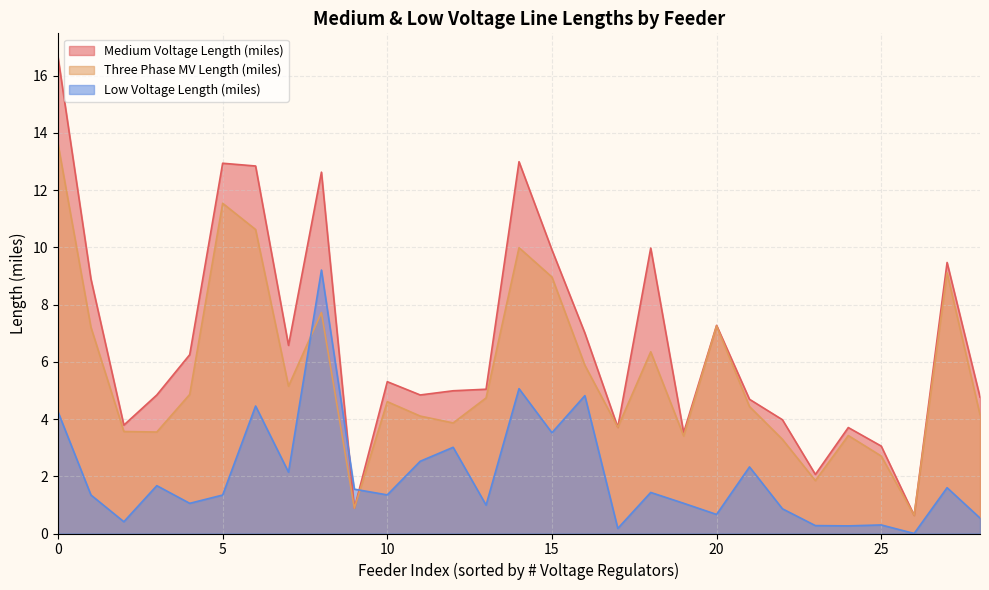

True or false: Three Phase MV Length (miles) and Medium Voltage Length (miles) intersect in this chart.

False